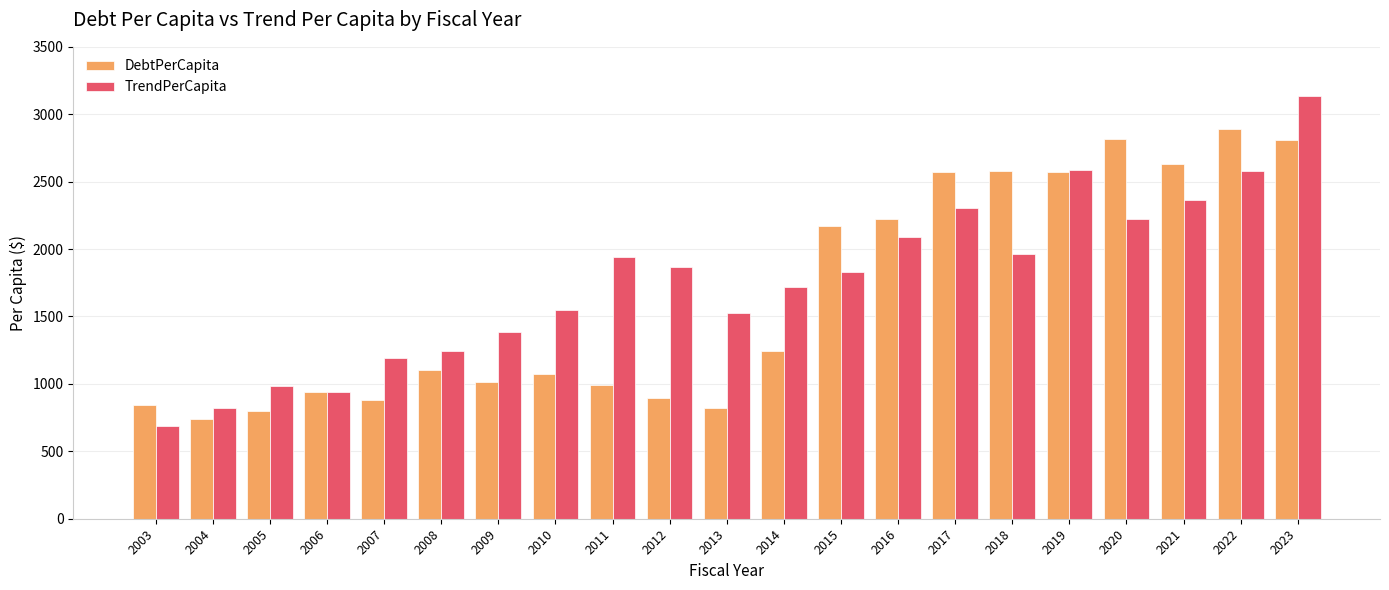

What is the average value of the DebtPerCapita series?

1648.0